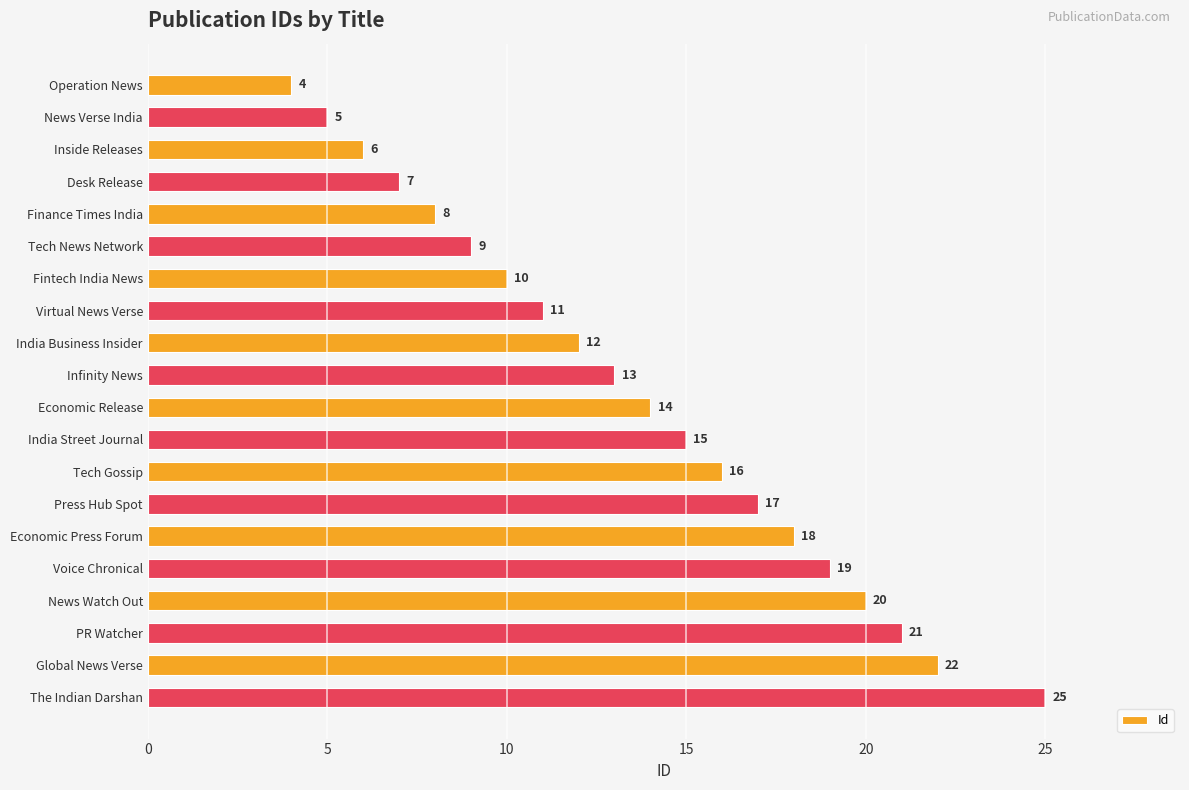

Between Desk Release and Global News Verse, which is larger?

Global News Verse